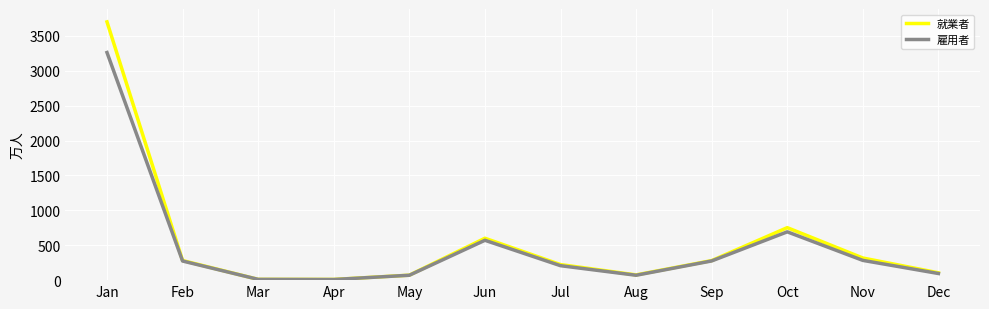

Which series has the widest spread of values?

就業者